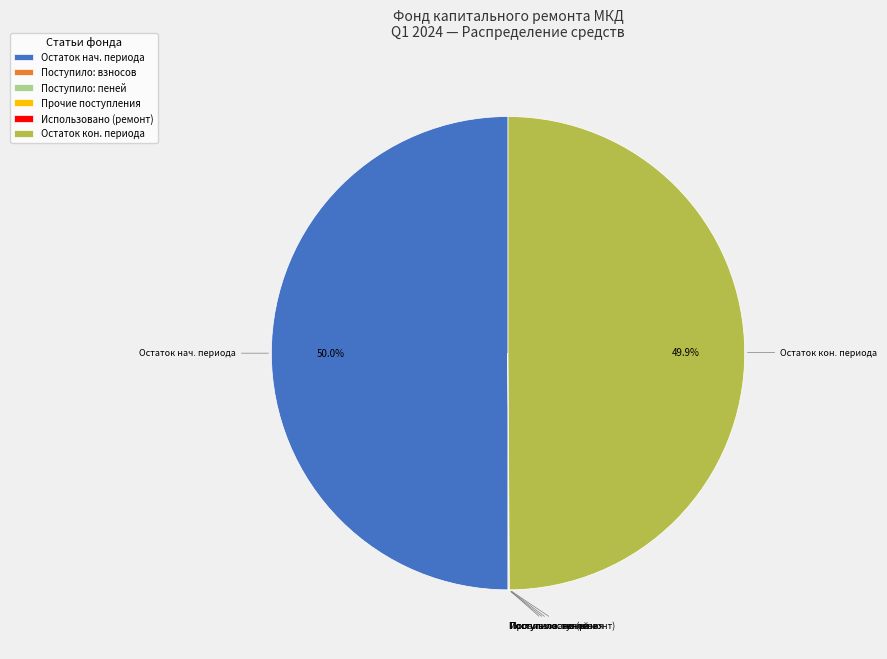

To the nearest percent, what is the average slice percentage?

17%